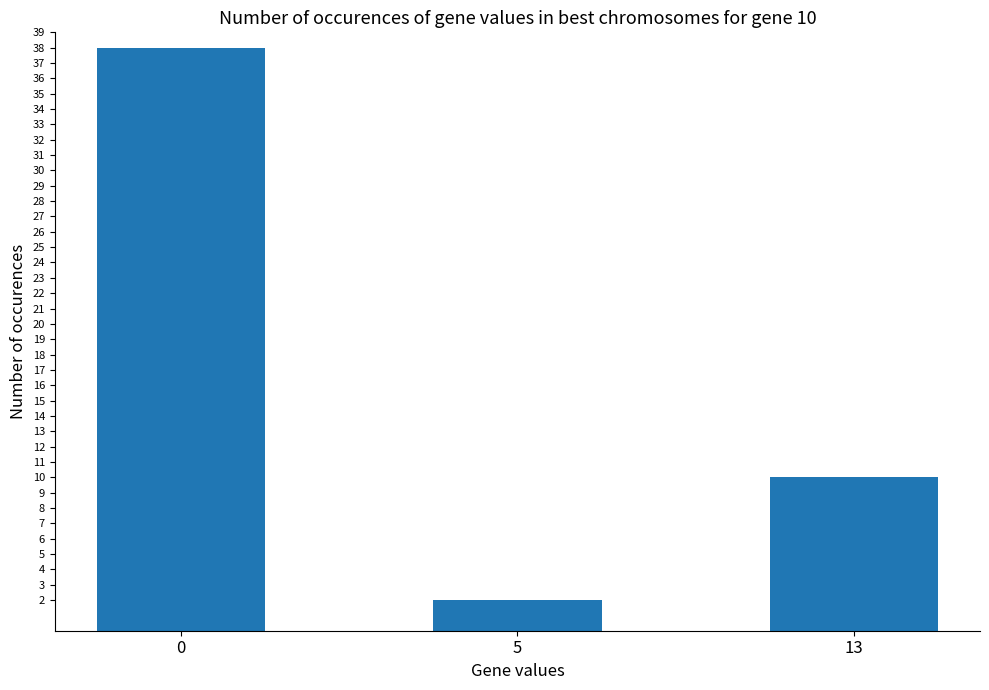

True or false: the data shows 57 at 0.

False